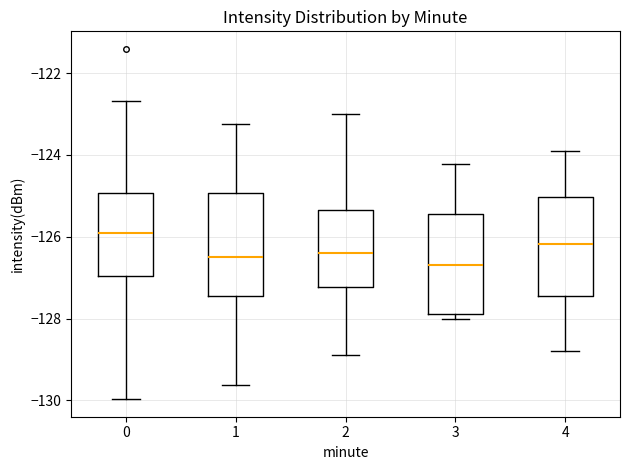

Reading left to right, transcribe this box plot: for each box, give where its median line is, the range the box spans, and where its two whiskers end, as read against the y-axis. The values are not printed on the chart, so give them approximately, as read against the axis.

0: median -125.8, box -127.0 to -125.0, whiskers -130.0 to -122.6
1: median -126.4, box -127.4 to -125.0, whiskers -129.6 to -123.2
2: median -126.4, box -127.2 to -125.4, whiskers -129.0 to -123.0
3: median -126.6, box -127.8 to -125.4, whiskers -128.0 to -124.2
4: median -126.2, box -127.4 to -125.0, whiskers -128.8 to -124.0